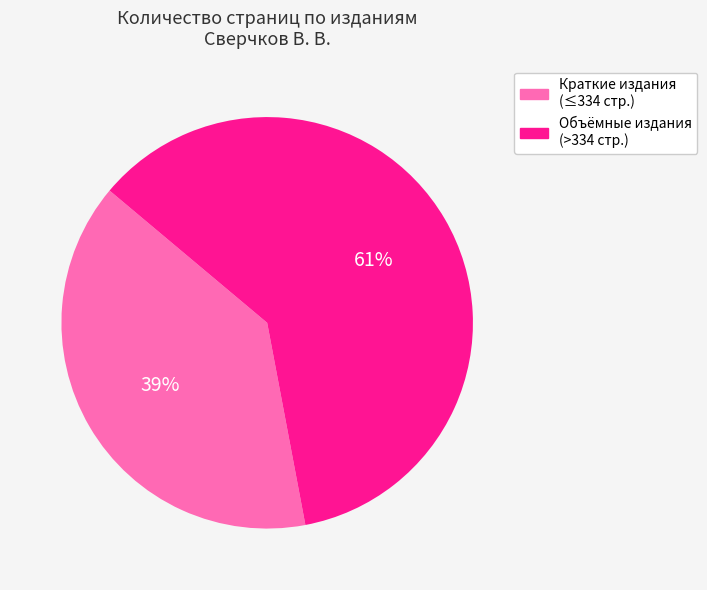

To the nearest percent, what is the average slice percentage?

50%